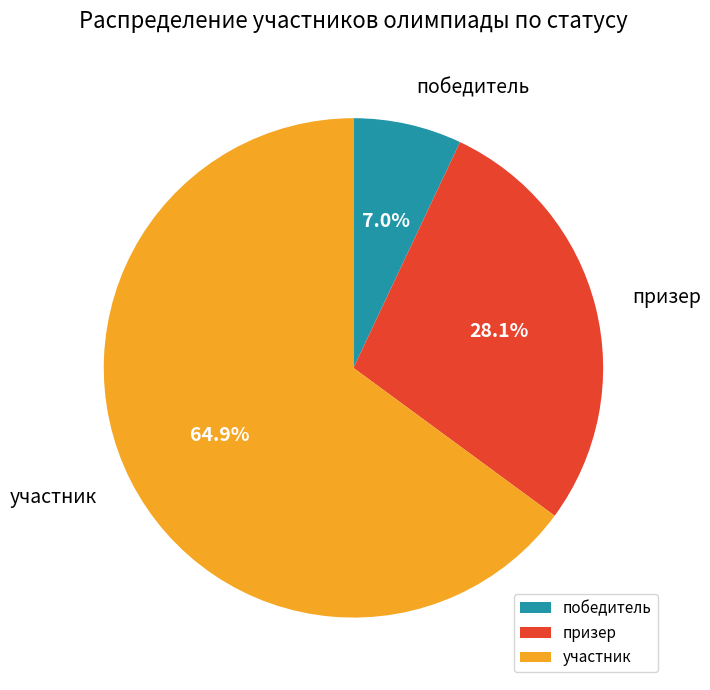

To the nearest percent, what is the combined percentage of призер and участник?

93%